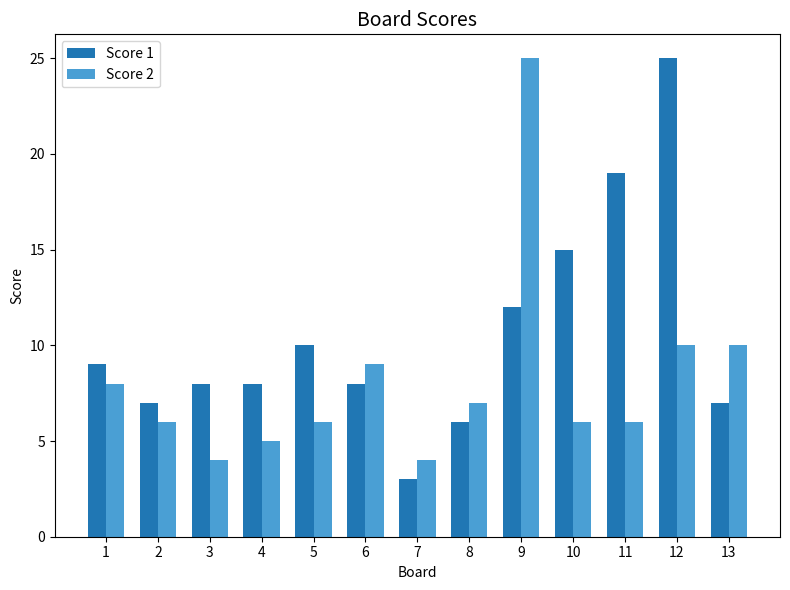

What is the value of the Score 2 bar at the 1st from the left?

8